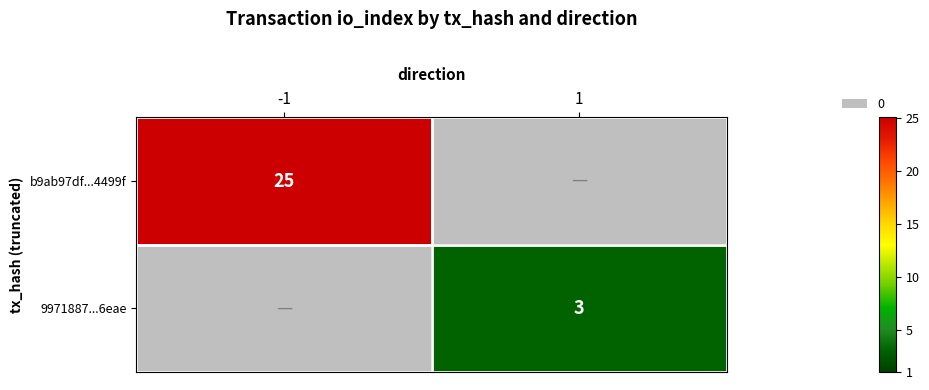

List the series in order of their peak value, lowest first.

9971887...6eae, b9ab97df...4499f